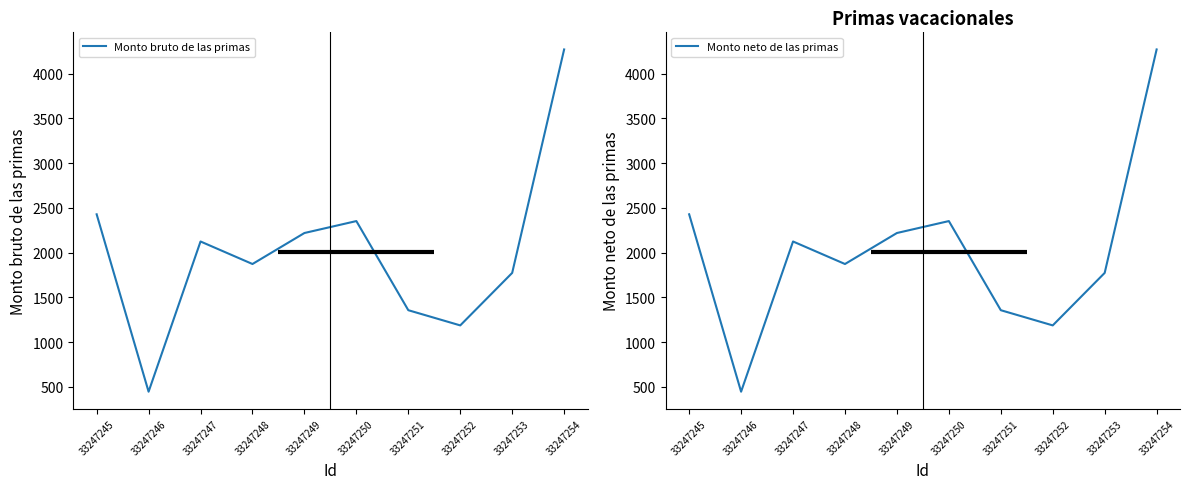

True or false: Monto neto de las primas has more than 0 interior local peaks.

True